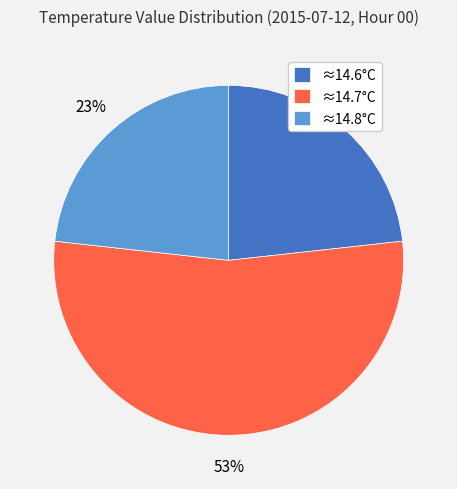

Is it true that ≈14.6°C is 29% of the pie?

False